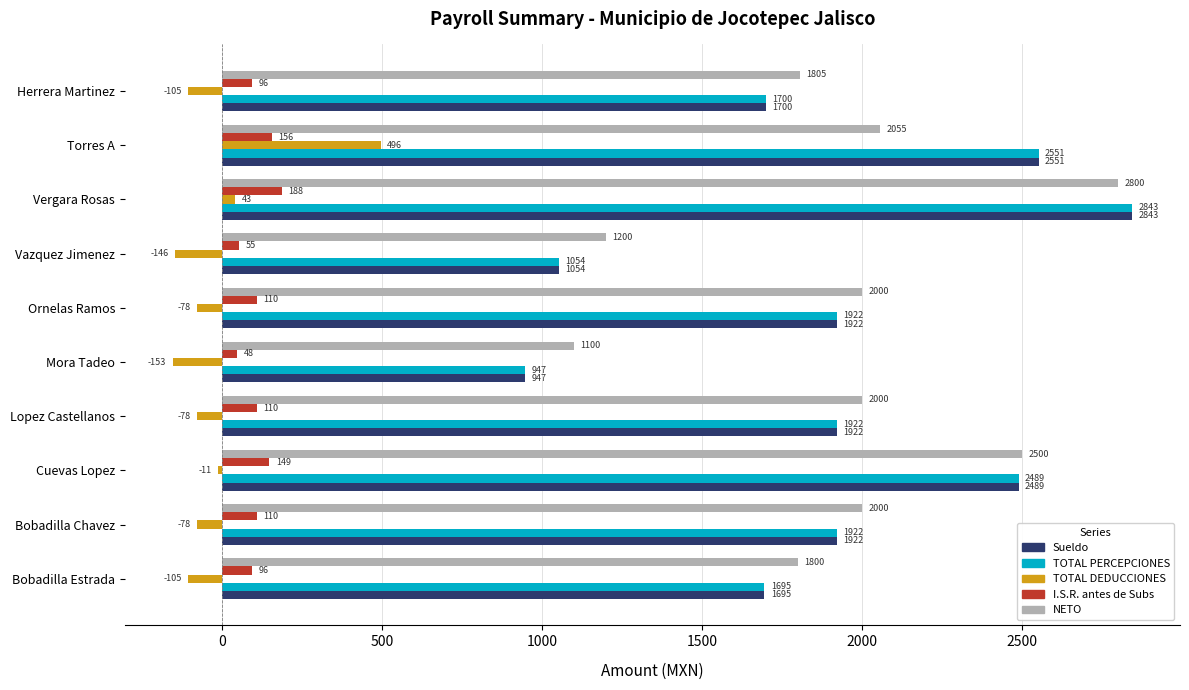

Which series has the largest total across all categories?

NETO